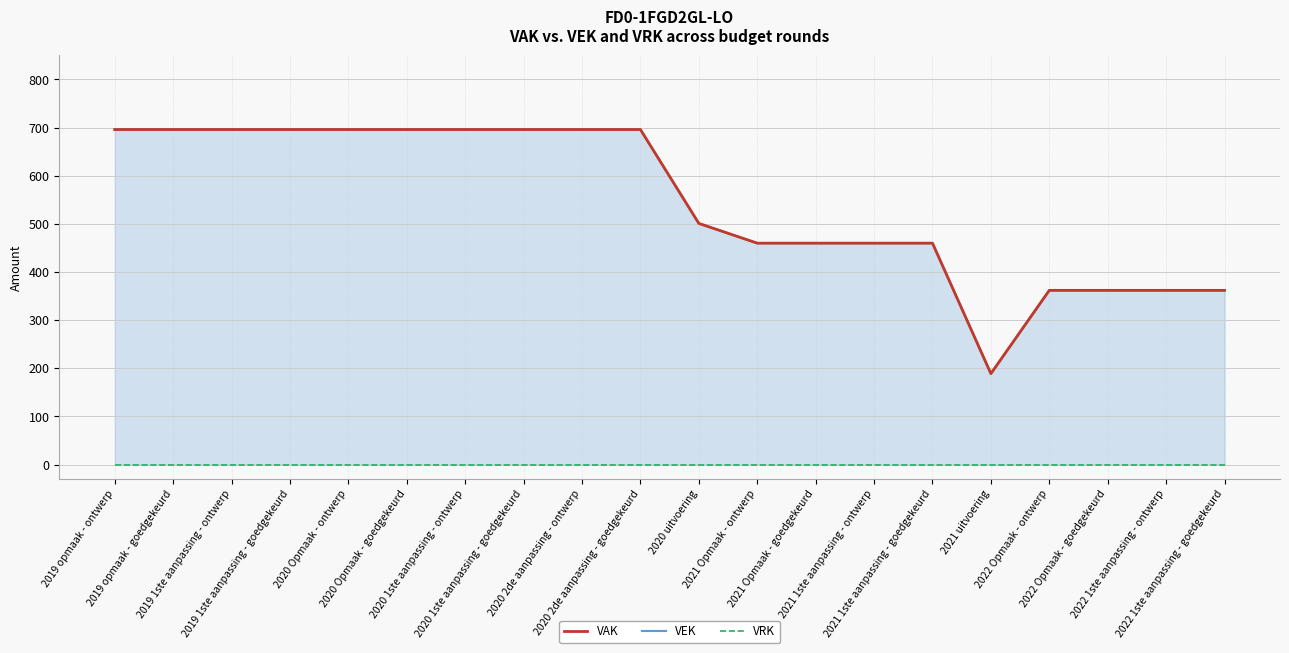

Between 2022 1ste aanpassing - ontwerp and 2021 1ste aanpassing - goedgekeurd, which is larger?

2021 1ste aanpassing - goedgekeurd